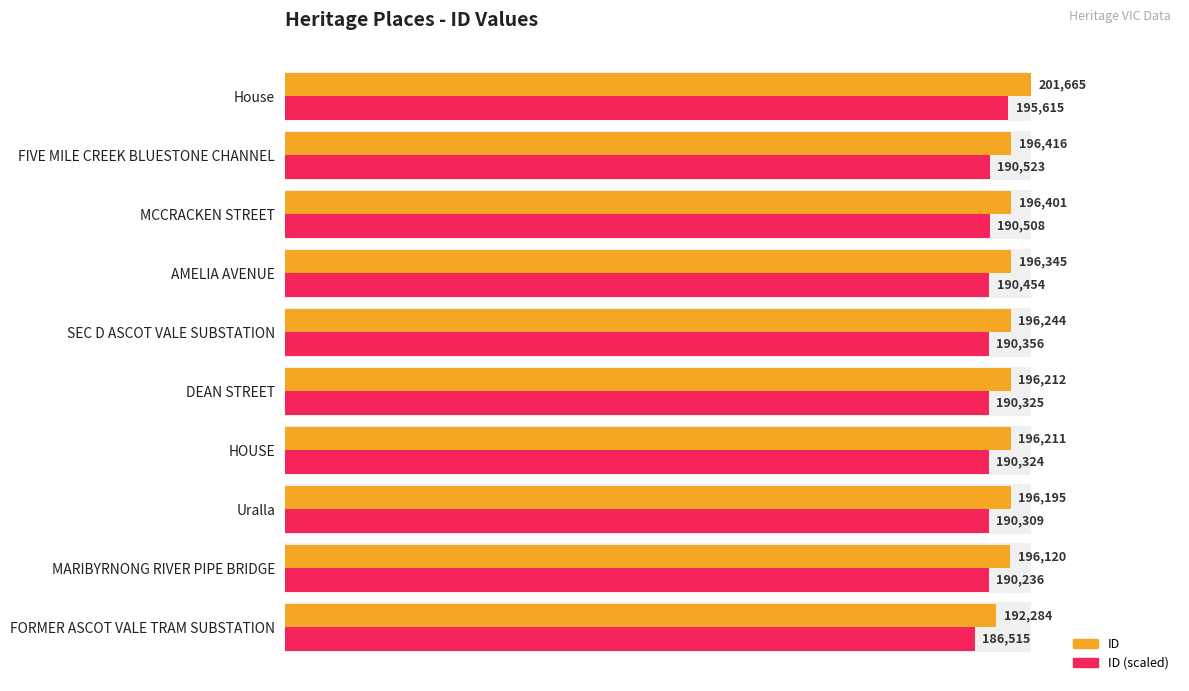

How many bars are there in each group?

2